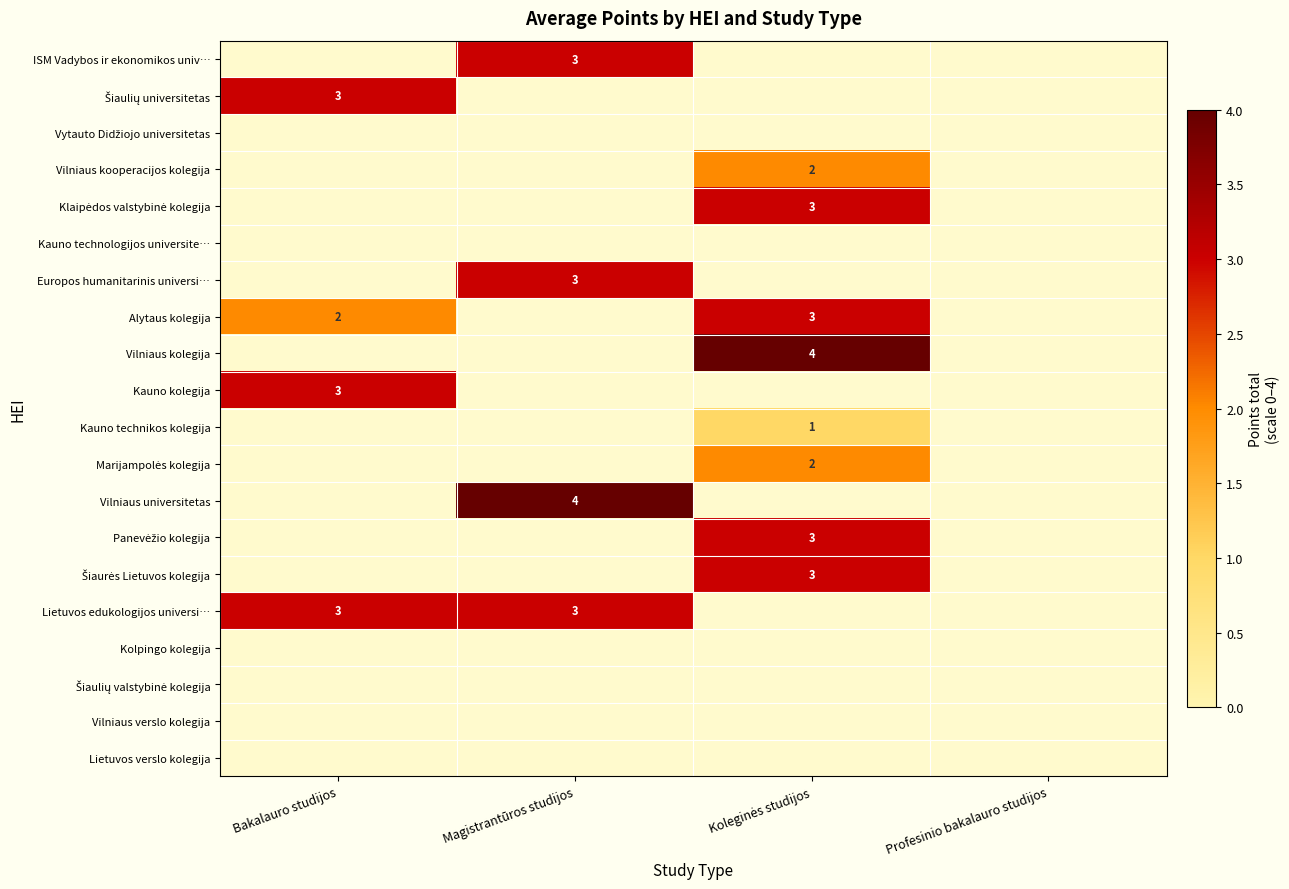

Rank the series at Bakalauro studijos from lowest to highest value.

ISM Vadybos ir ekonomikos univ…, Vytauto Didžiojo universitetas, Vilniaus kooperacijos kolegija, Klaipėdos valstybinė kolegija, Kauno technologijos universite…, Europos humanitarinis universi…, Vilniaus kolegija, Kauno technikos kolegija, Marijampolės kolegija, Vilniaus universitetas, Panevėžio kolegija, Šiaurės Lietuvos kolegija, Kolpingo kolegija, Šiaulių valstybinė kolegija, Vilniaus verslo kolegija, Lietuvos verslo kolegija, Alytaus kolegija, Šiaulių universitetas, Kauno kolegija, Lietuvos edukologijos universi…